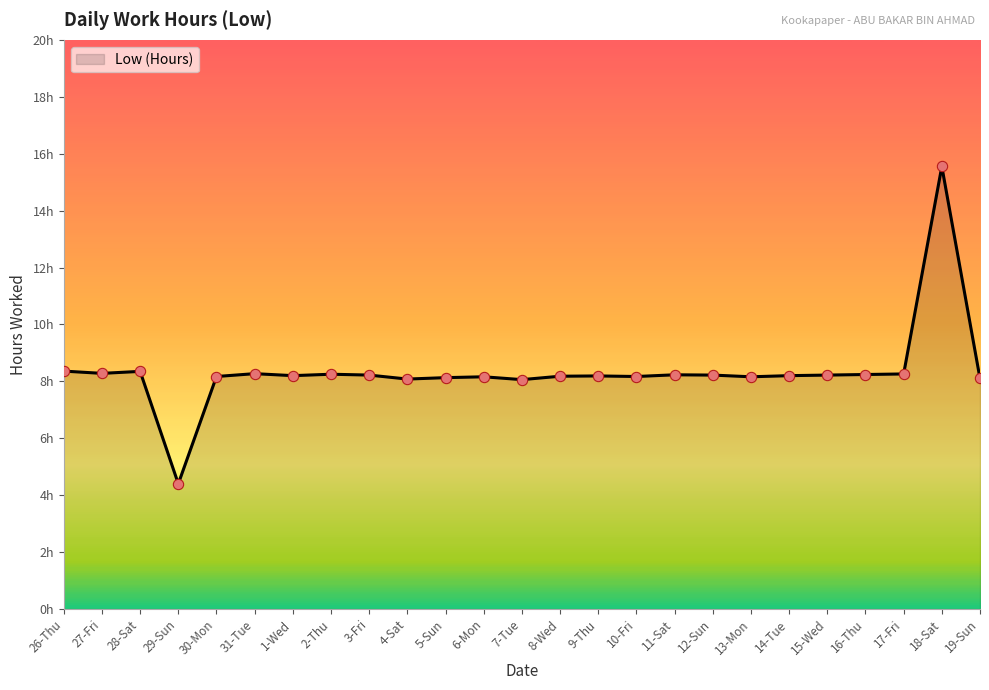

Which has a higher value, 14-Tue or 12-Sun?

12-Sun